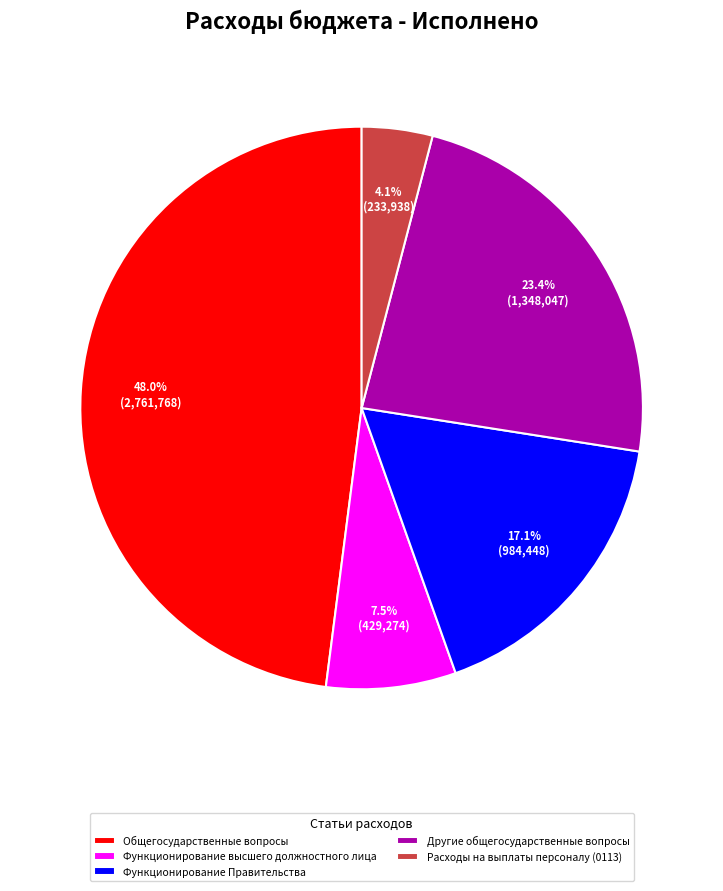

How much of the chart is everything except Другие общегосударственные вопросы?

76.6%